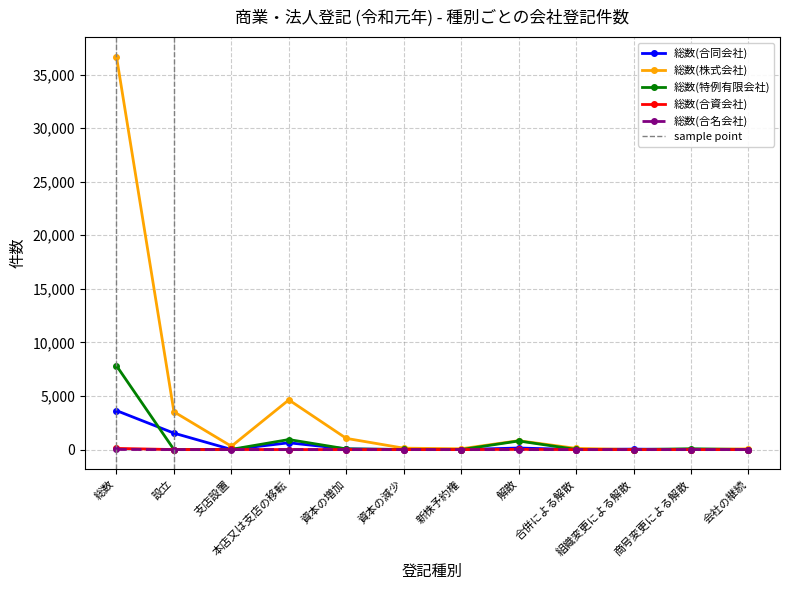

How many values in 総数(株式会社) are above zero?

11